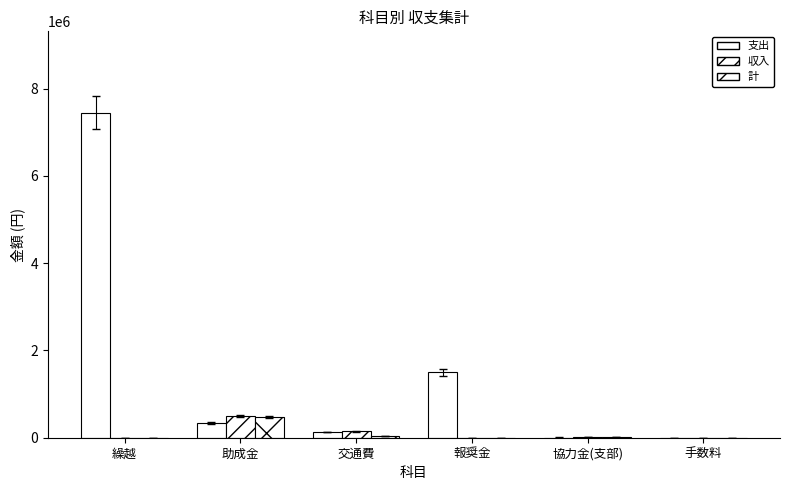

At which label is 支出 closest to 3725394?

報奨金